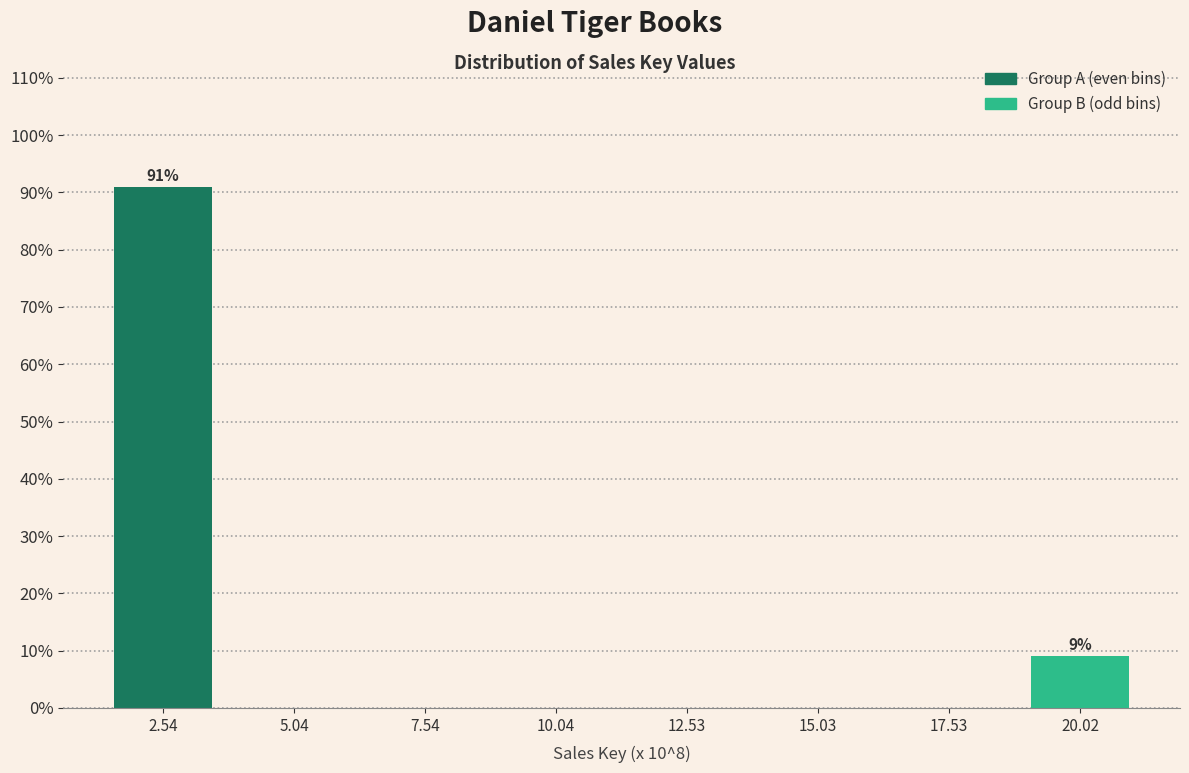

Reading left to right, transcribe all the data shown in this chart.

2.54=90.9	5.04=0.0	7.54=0.0	10.04=0.0	12.53=0.0	15.03=0.0	17.53=0.0	20.02=9.1